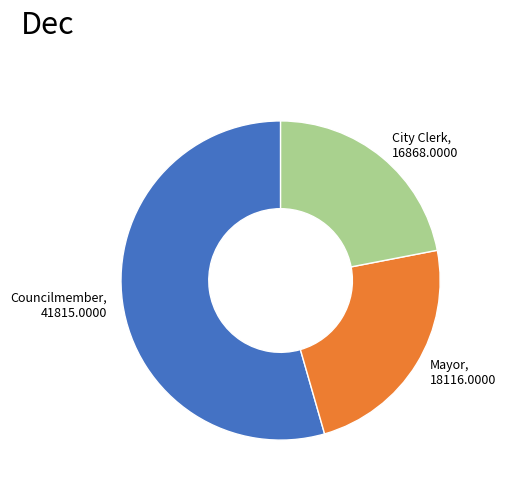

Approximately how many times larger is the value at Councilmember, 41815.0000 compared to Mayor, 18116.0000?

2.3